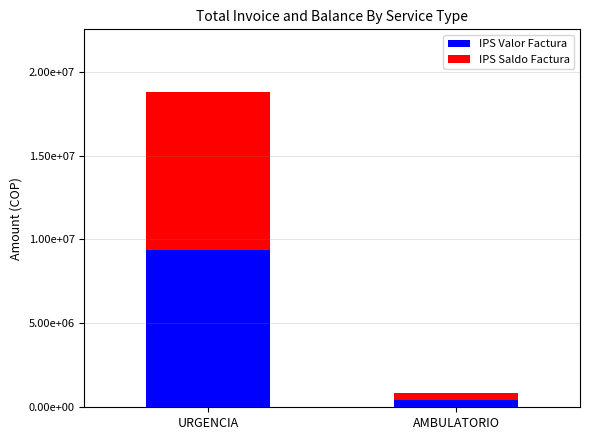

What is the average value of the IPS Saldo Factura series?

4900158